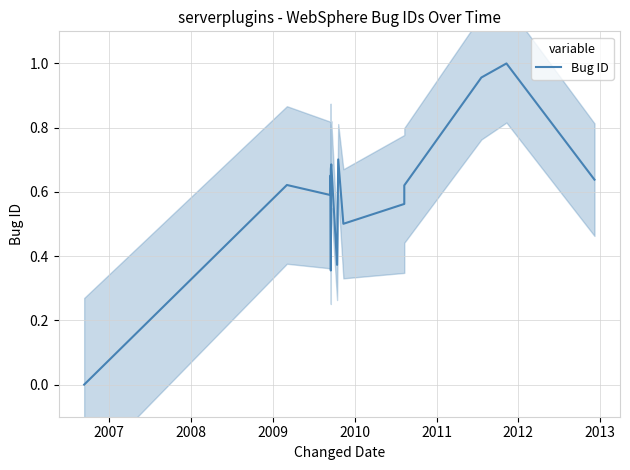

What is the value of the 9th point from the left?

0.4